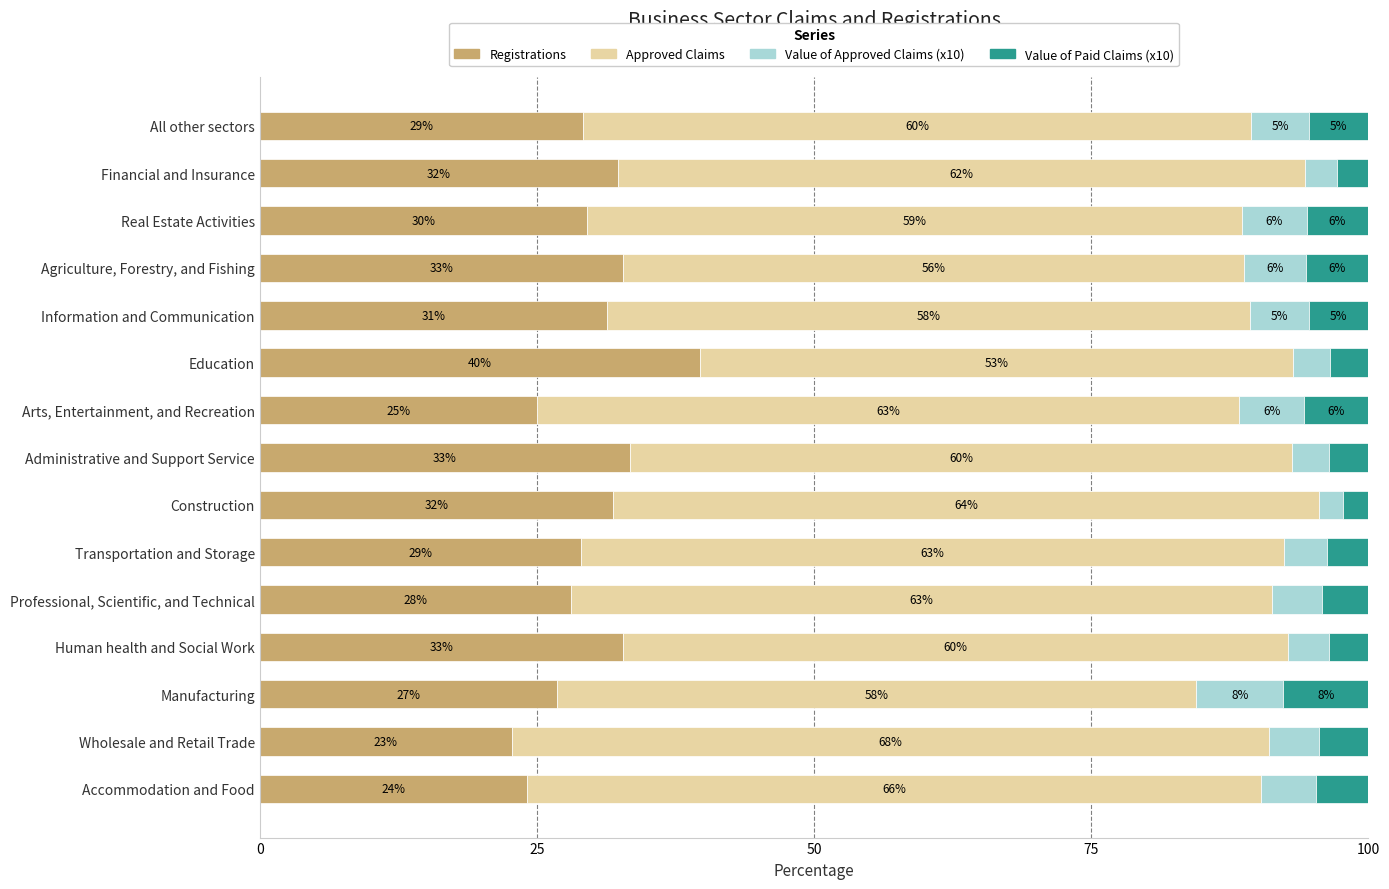

What is the average value of the Registrations series?

29.9